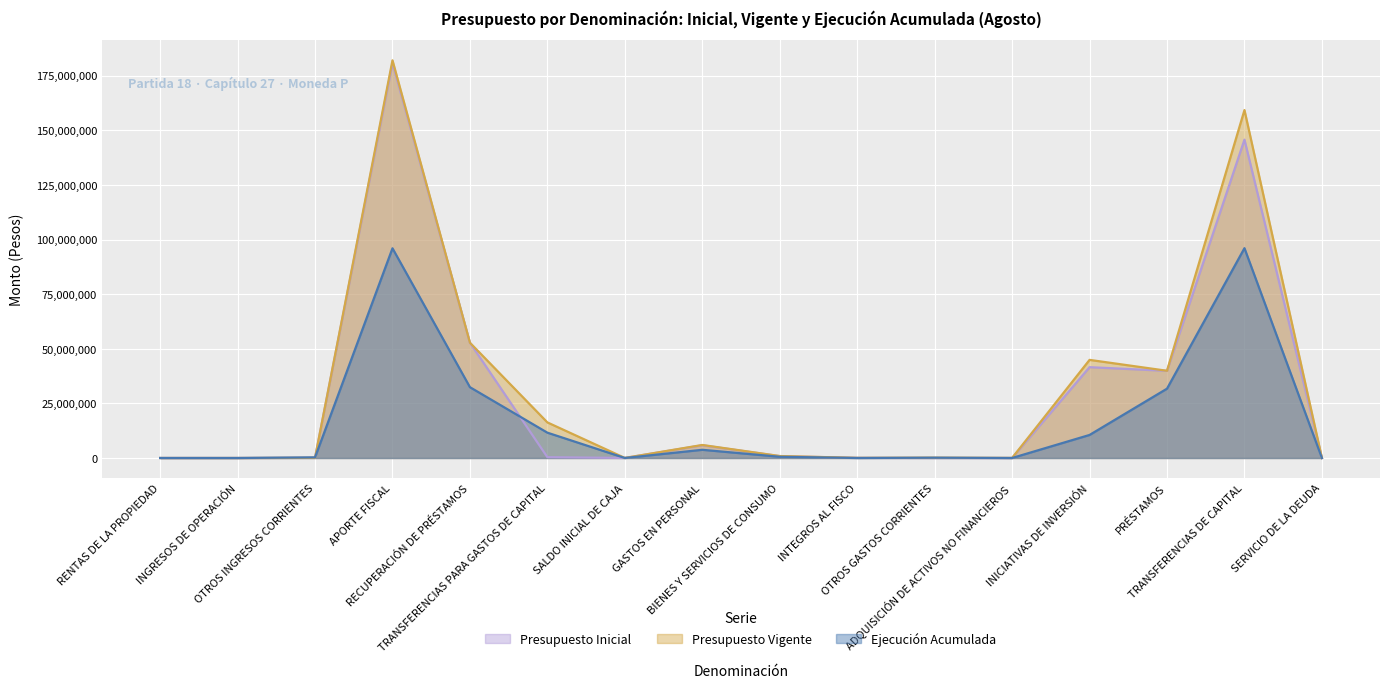

After their last crossing, which series has the higher values: Ejecución Acumulada or Presupuesto Vigente?

Presupuesto Vigente